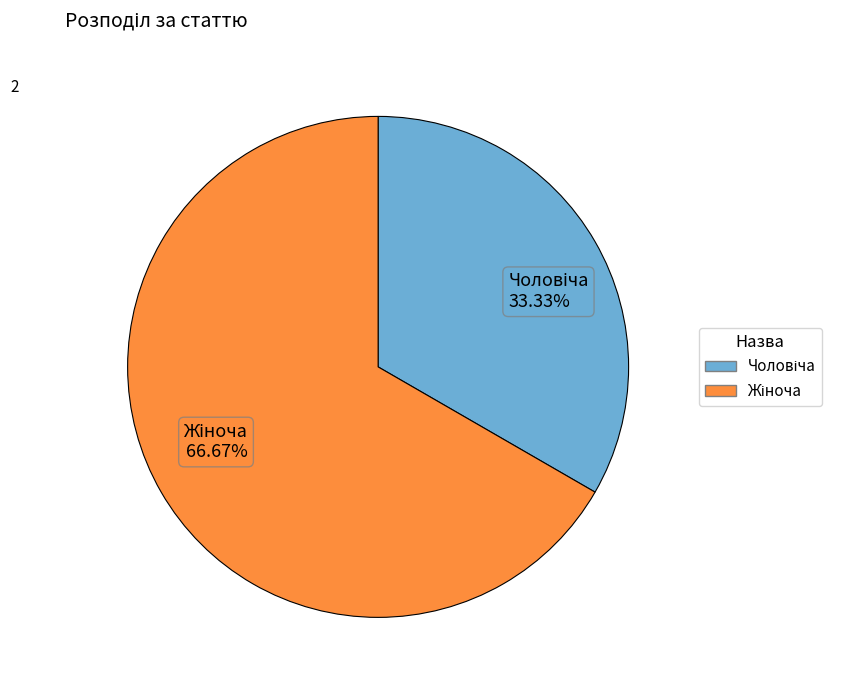

Count the number of slices in the pie.

2